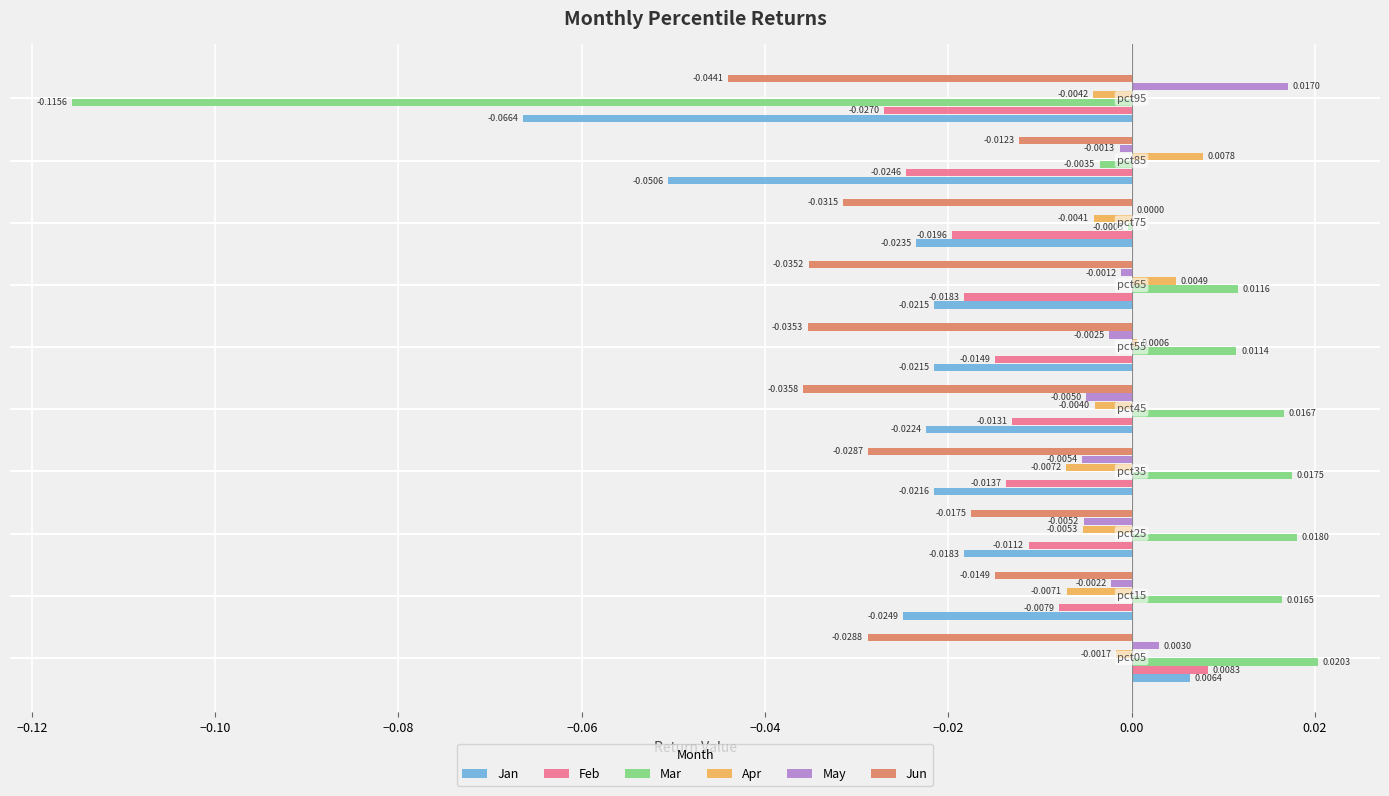

Which series has the largest total across all categories?

May